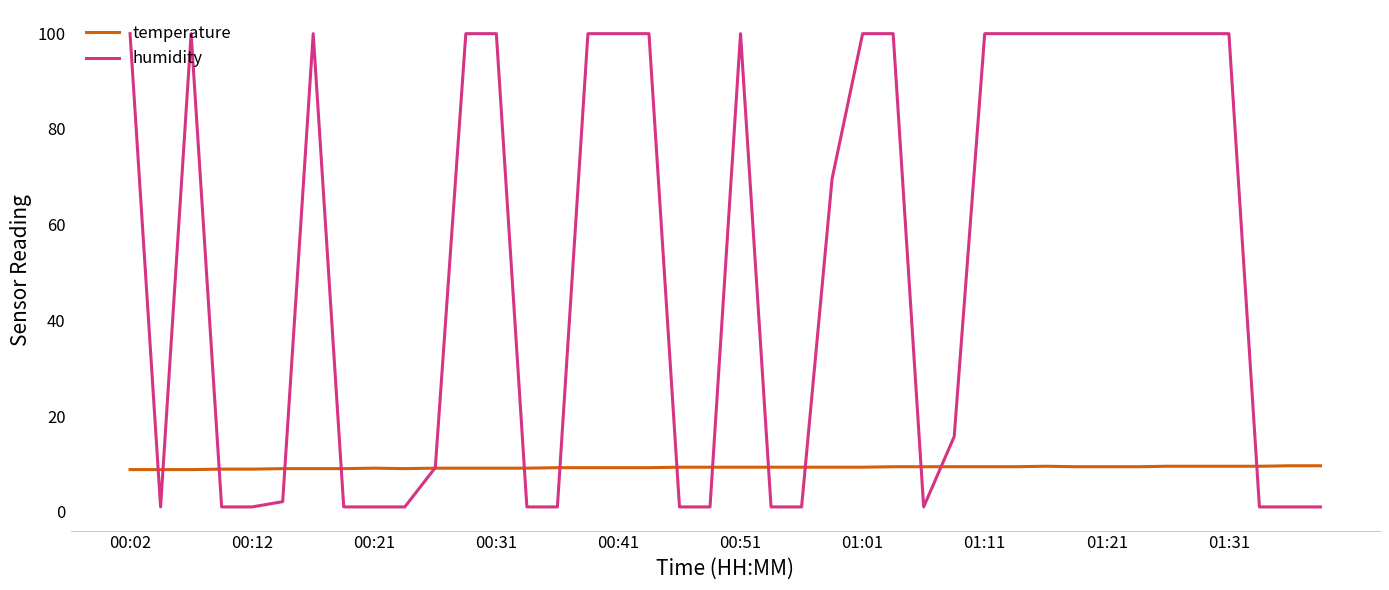

What is the smallest value displayed?

1.0